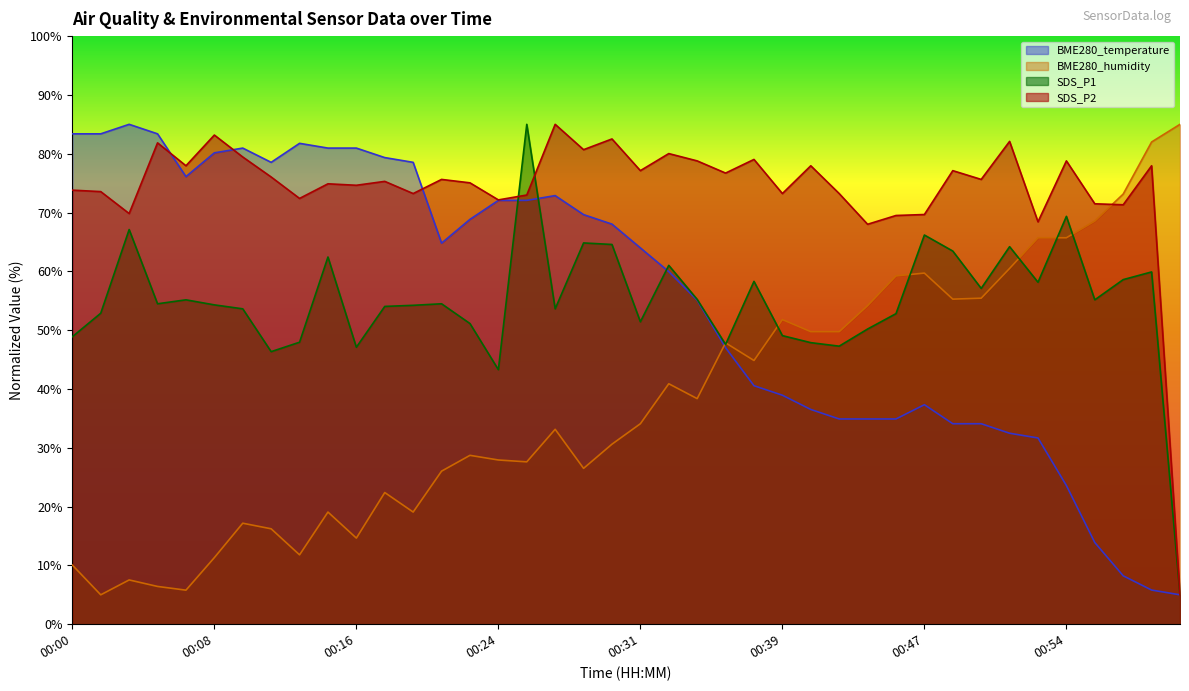

What are all the series names shown in the legend?

BME280_temperature, BME280_humidity, SDS_P1, SDS_P2